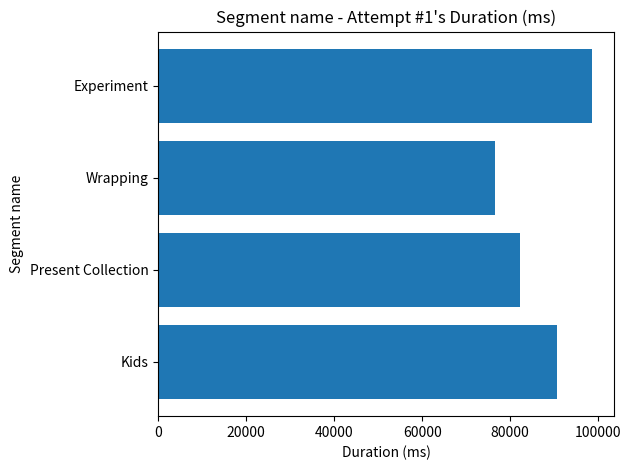

What is the change in value from Present Collection to Experiment?

+16502